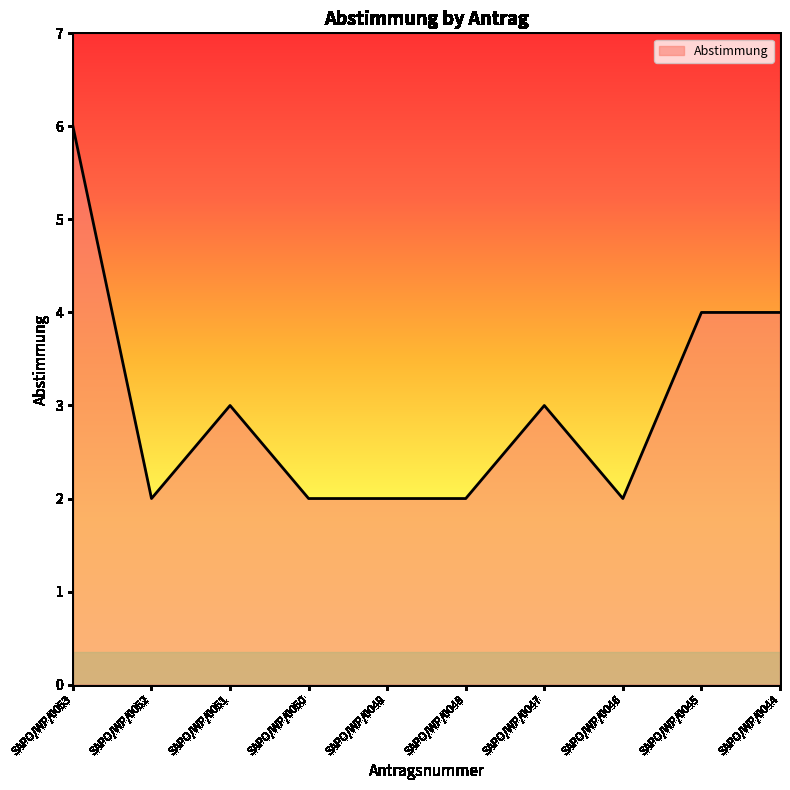

Reading left to right, list all the values displayed in this chart.

6	2	3	2	2	2	3	2	4	4